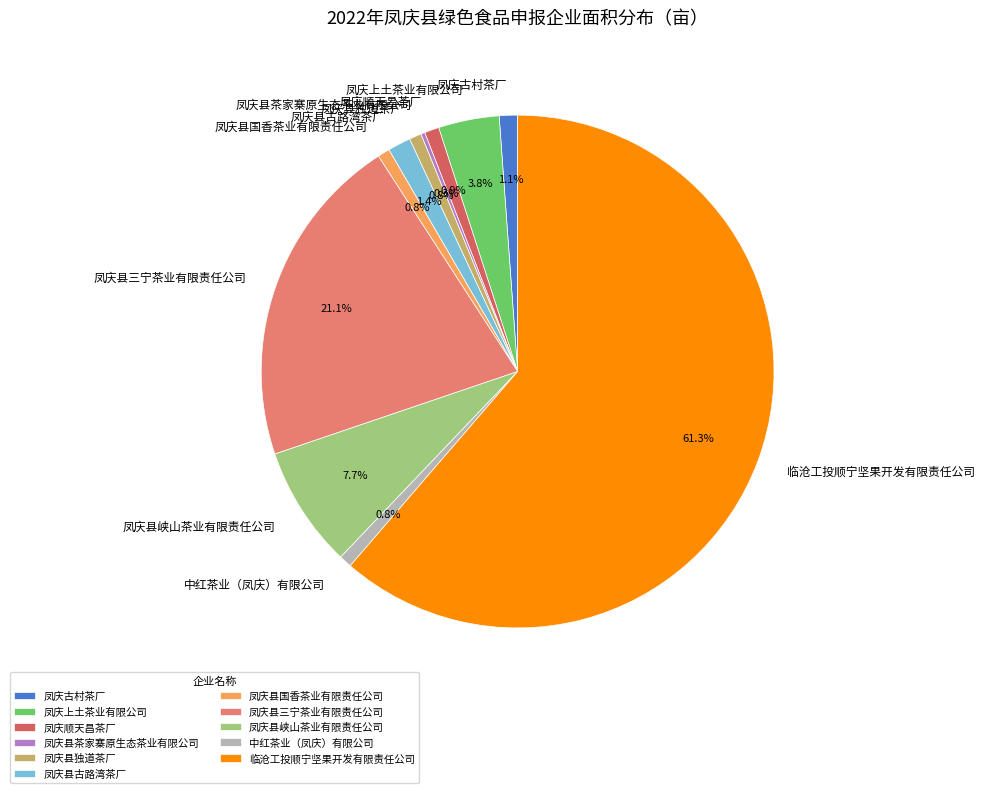

What portion of the pie excludes 凤庆县国香茶业有限责任公司?

99.2%